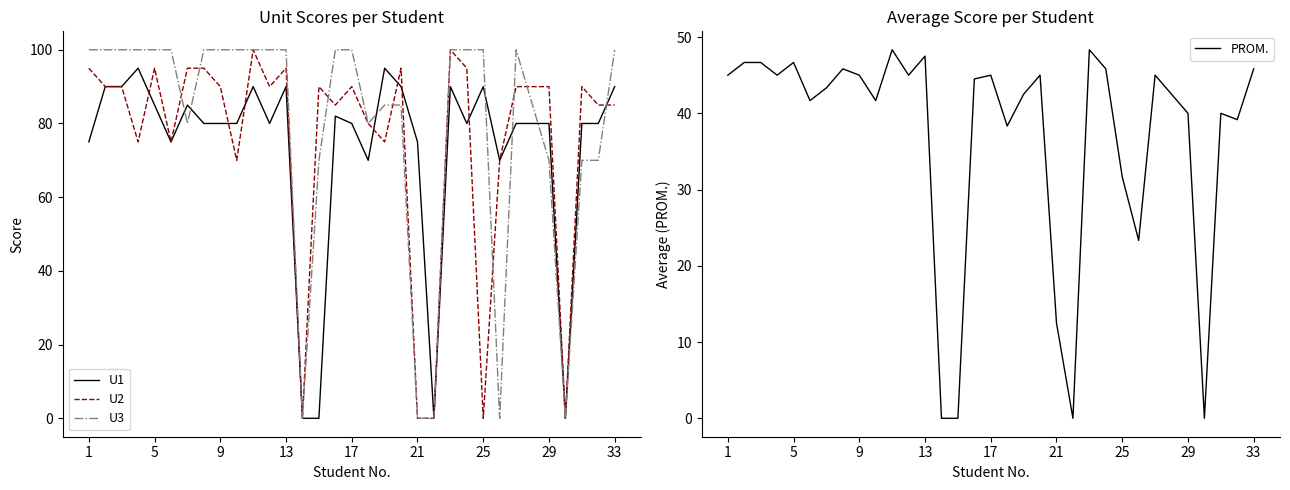

At how many categories does at least one series exceed 29?

30